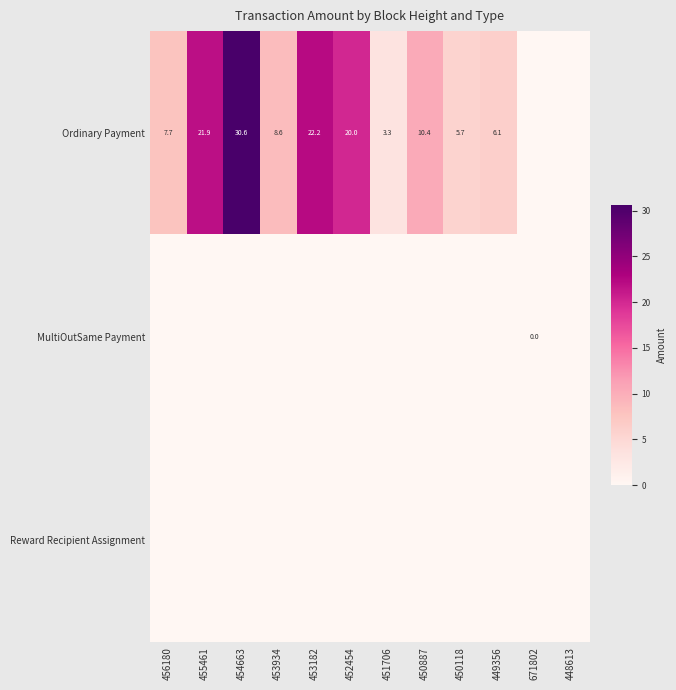

Is it true that Ordinary Payment equals 7.7 at 456180?

True